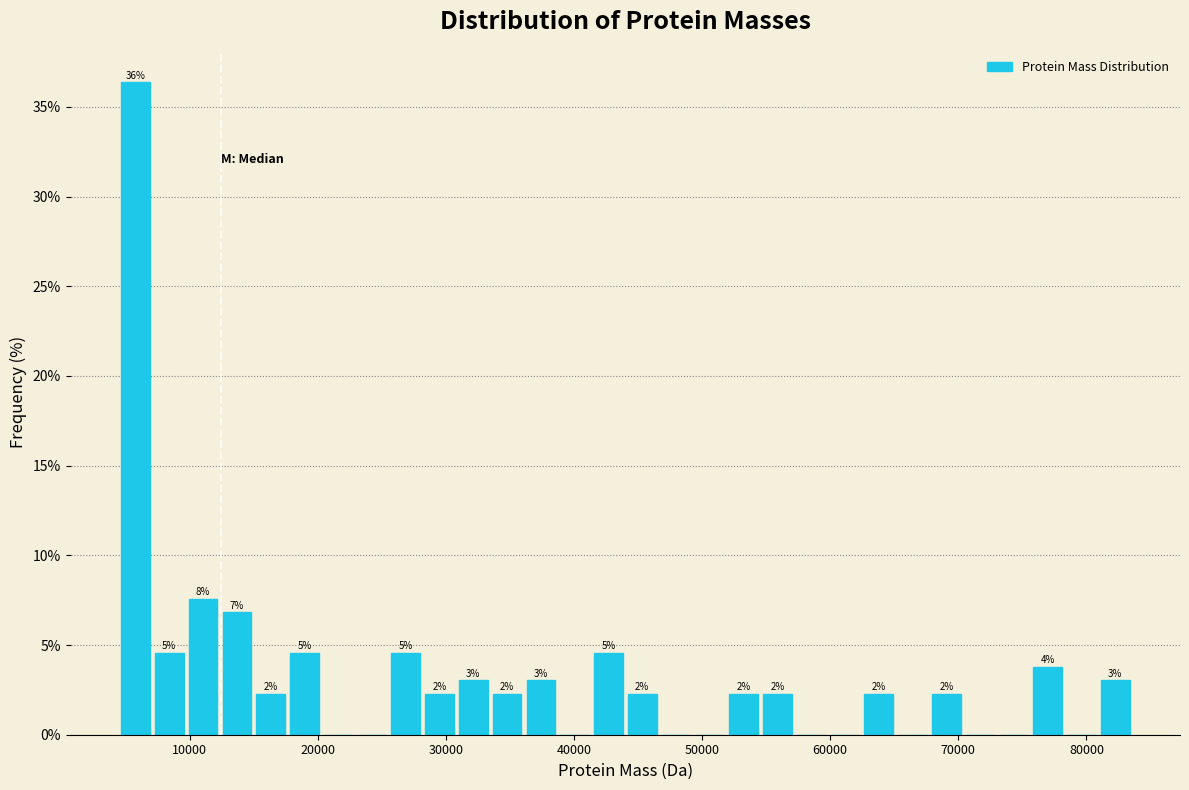

Around what value on the x-axis is the tallest bar? Give the approximate position of its centre, as read against the axis.

6000